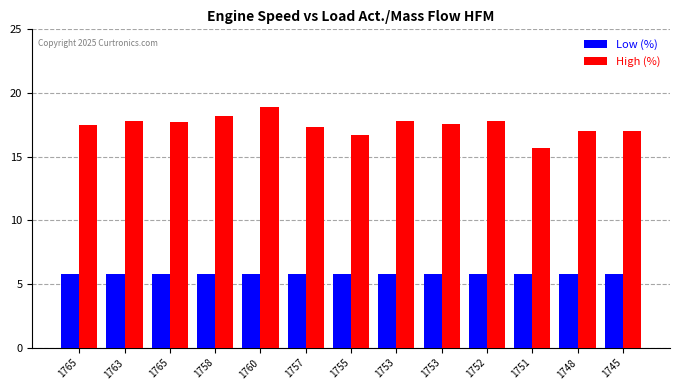

Reading right to left, list all the values displayed in this chart.

Low (%): 1745=5.8	1748=5.8	1751=5.8	1752=5.8	1753=5.8	1753=5.8	1755=5.8	1757=5.8	1760=5.8	1758=5.8	1765=5.8	1763=5.8	1765=5.8
High (%): 1745=17.0	1748=17.0	1751=15.7	1752=17.8	1753=17.6	1753=17.8	1755=16.7	1757=17.3	1760=18.9	1758=18.2	1765=17.7	1763=17.8	1765=17.5